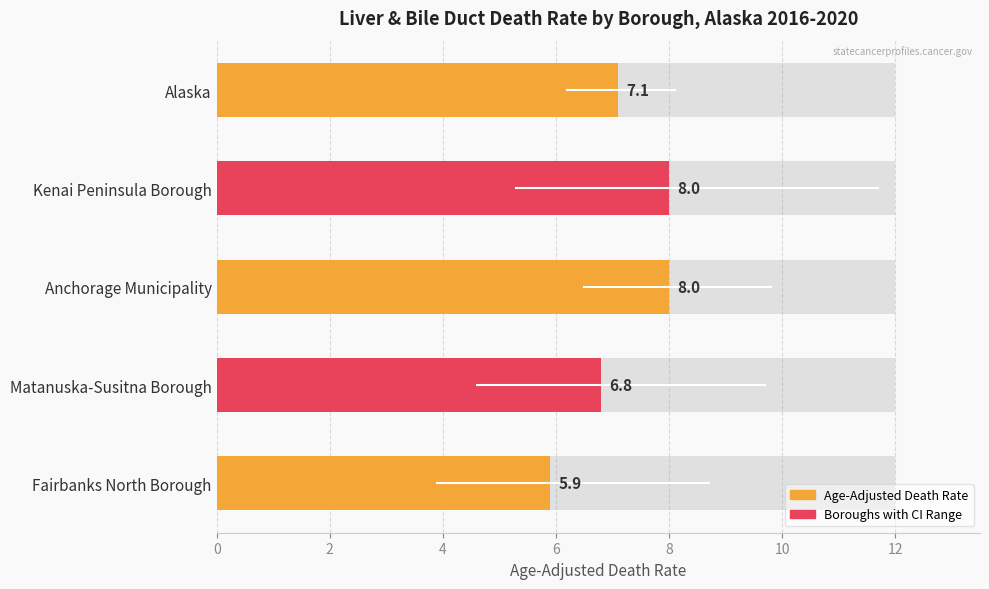

Which has a higher value, Kenai Peninsula Borough or Alaska?

Kenai Peninsula Borough